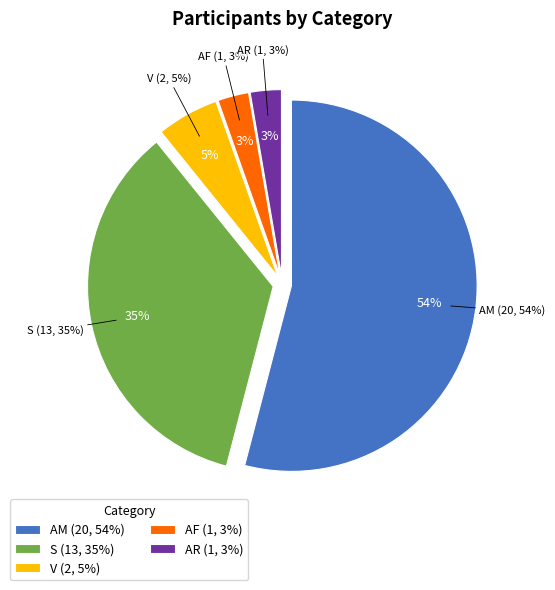

Between S and AM, which is larger?

AM